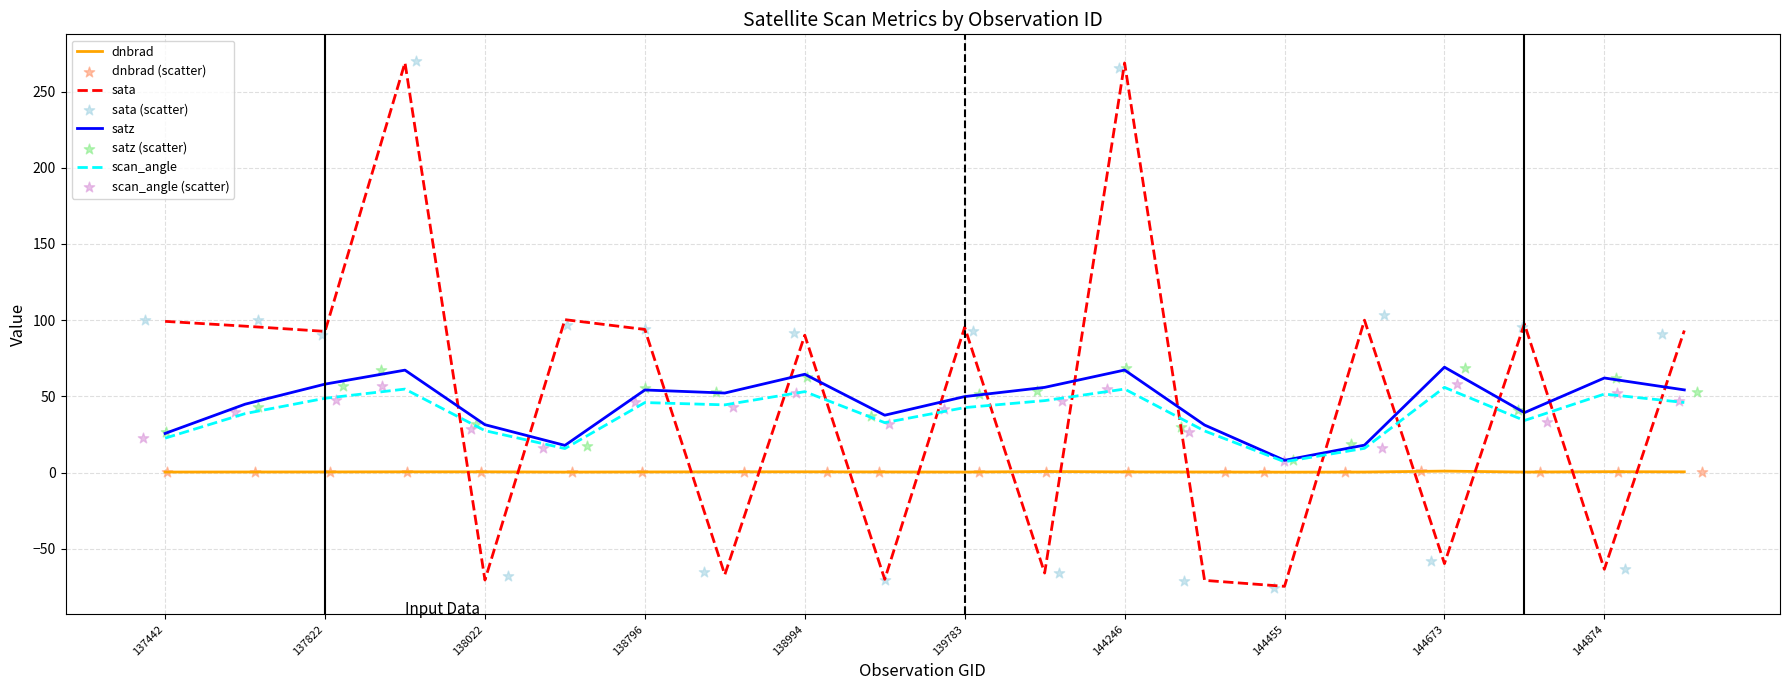

At which category is the sum across all series the highest?

138010